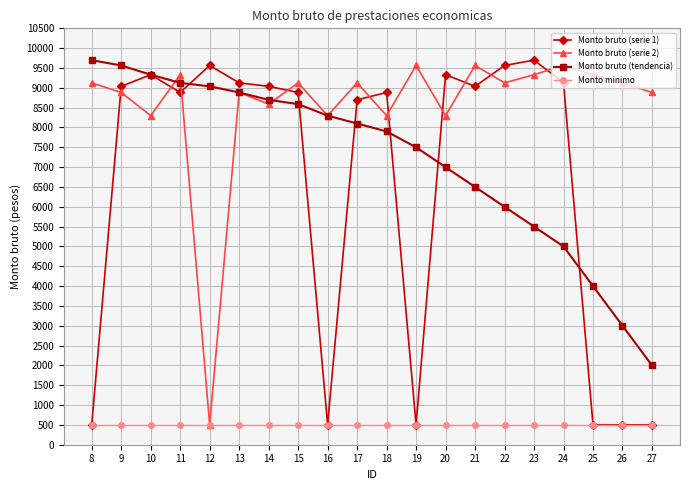

True or false: Monto bruto (serie 2) and Monto bruto (serie 1) cross at least once.

True